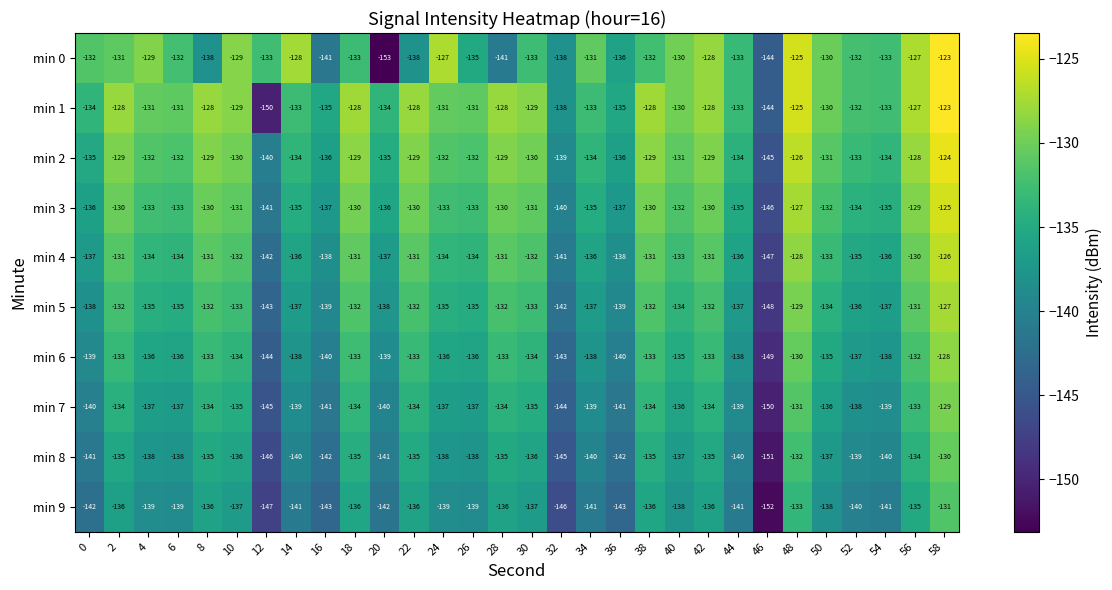

Which category has the lowest value across all series?

20